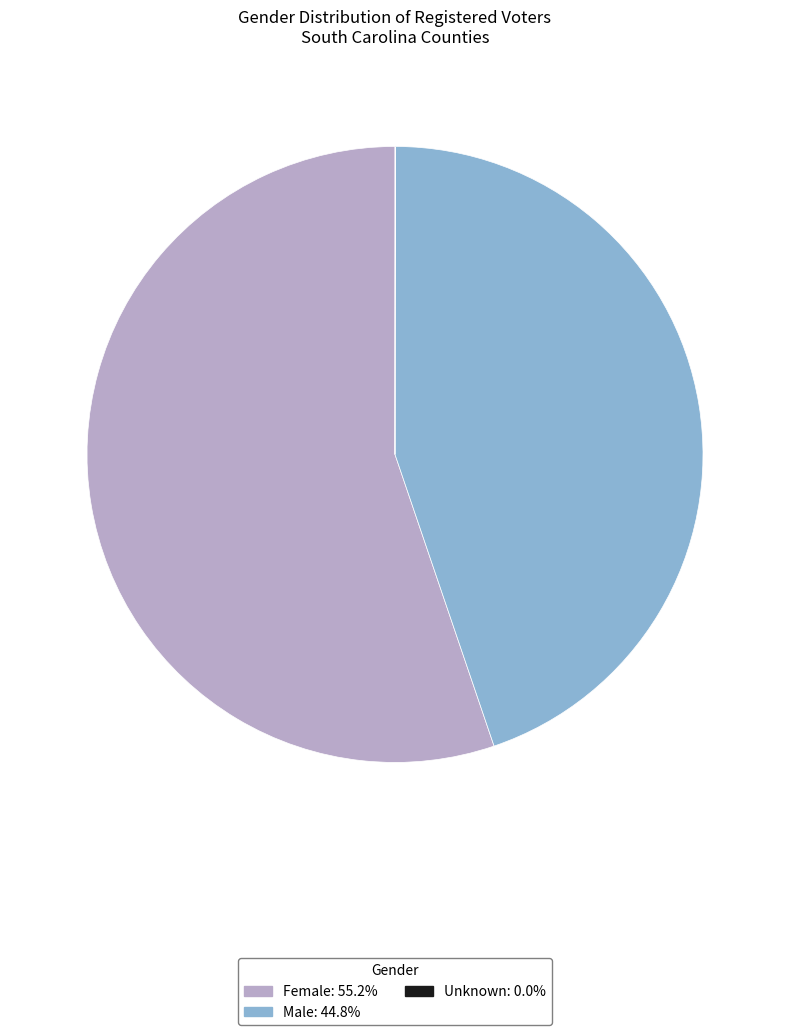

What is the majority slice?

Female